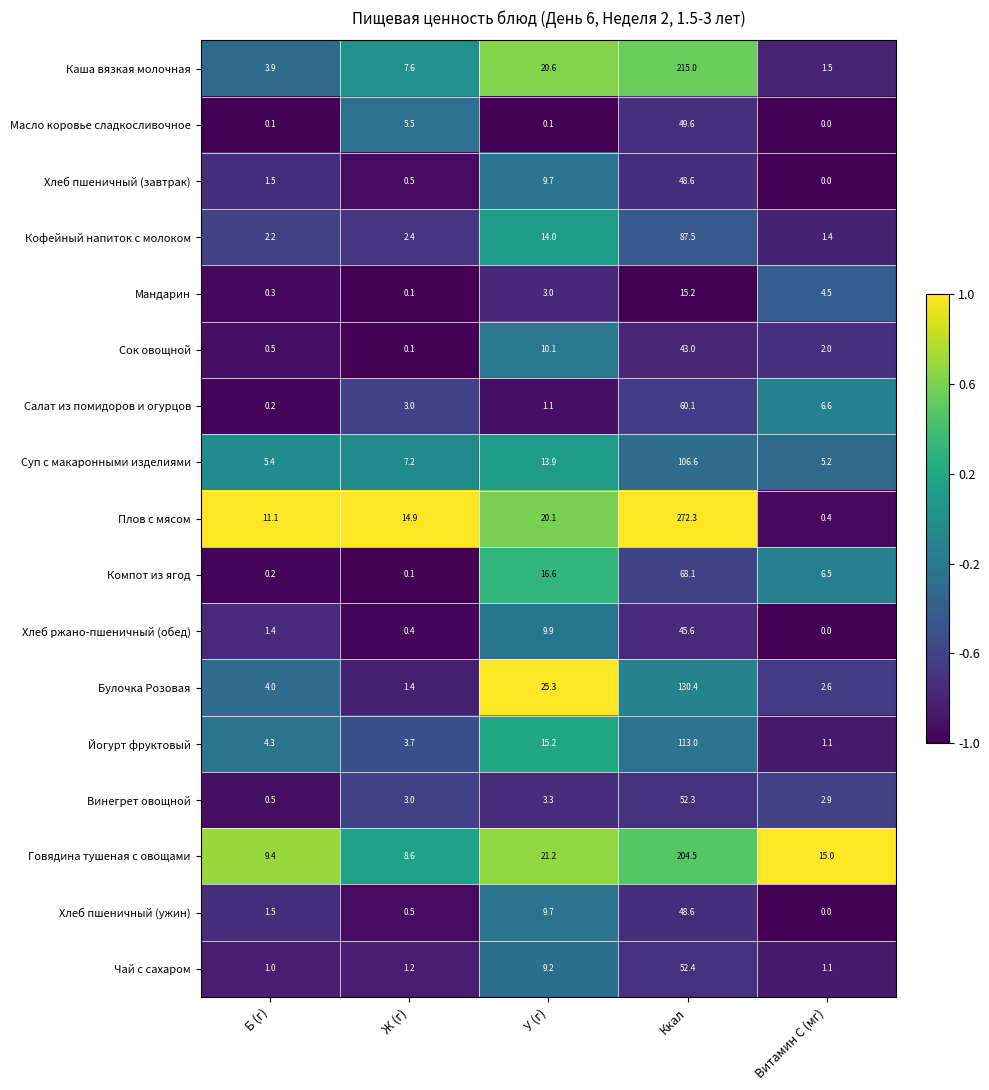

Rank the categories by Говядина тушеная с овощами value from highest to lowest.

Ккал, У (г), Витамин C (мг), Б (г), Ж (г)